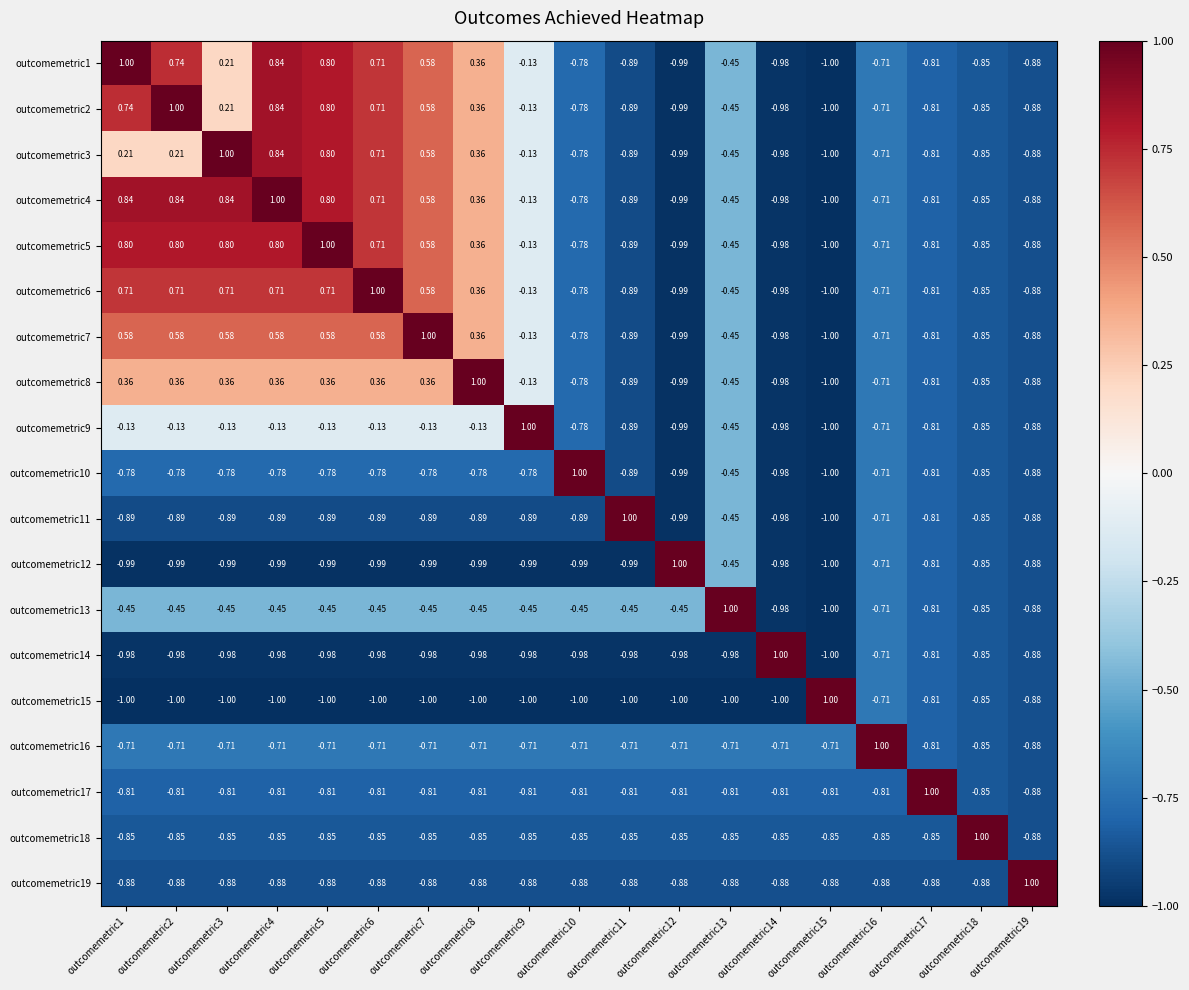

Is the value of outcomemetric2 at outcomemetric11 greater than the value of outcomemetric14 at outcomemetric13?

Yes